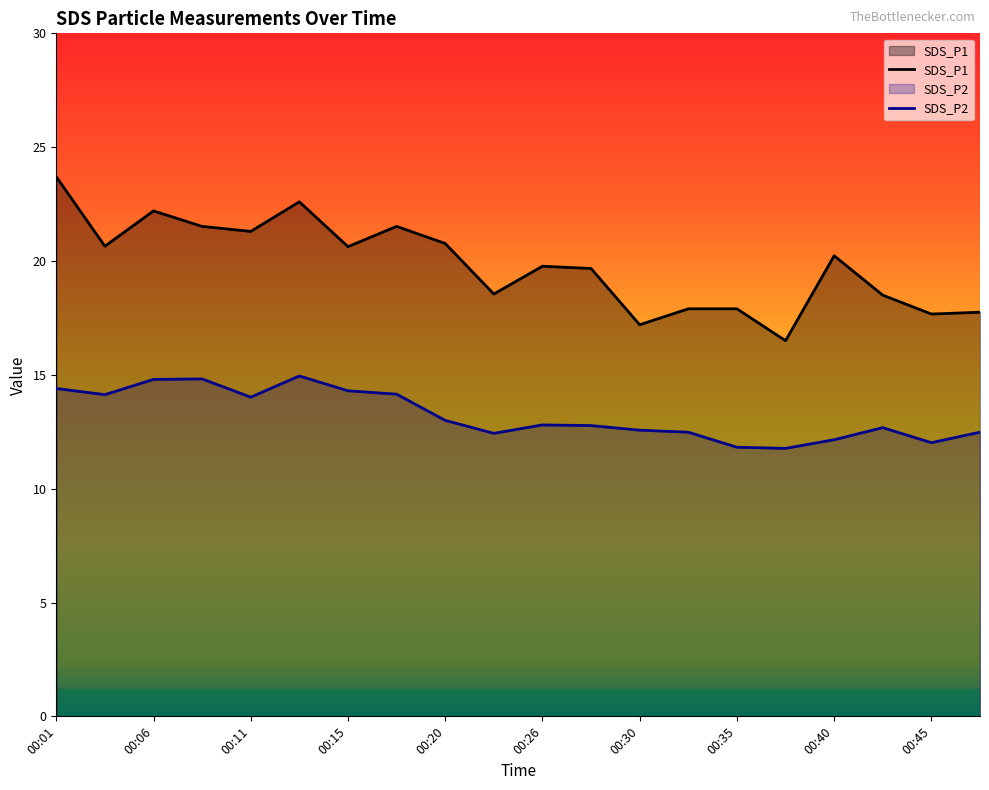

Rank the series at 00:18 from highest to lowest value.

SDS_P1, SDS_P2